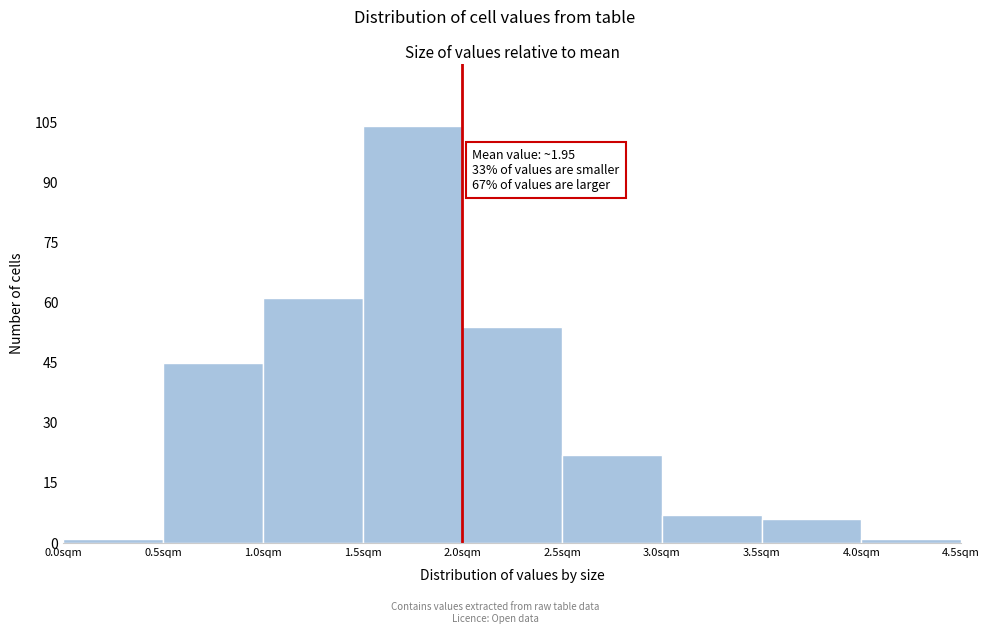

Which range on the x-axis has the tallest bar?

1.5 to 2.0